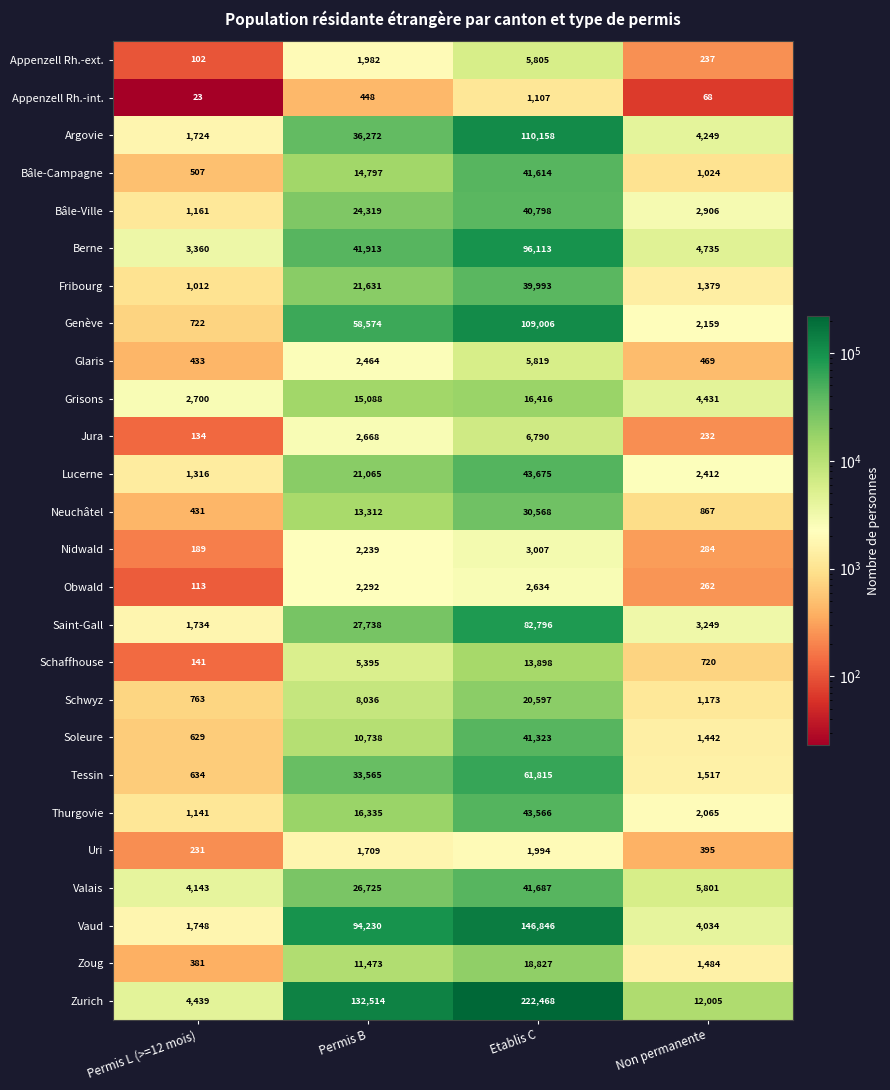

Rank the series by their maximum value, from lowest to highest.

Appenzell Rh.-int., Uri, Obwald, Nidwald, Appenzell Rh.-ext., Glaris, Jura, Schaffhouse, Grisons, Zoug, Schwyz, Neuchâtel, Fribourg, Bâle-Ville, Soleure, Bâle-Campagne, Valais, Thurgovie, Lucerne, Tessin, Saint-Gall, Berne, Genève, Argovie, Vaud, Zurich